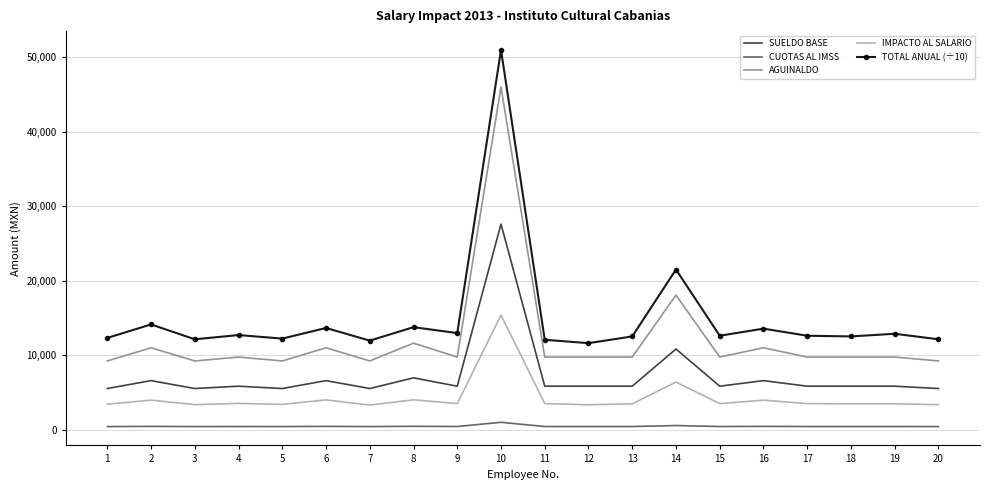

At how many categories does at least one series exceed 34317?

1